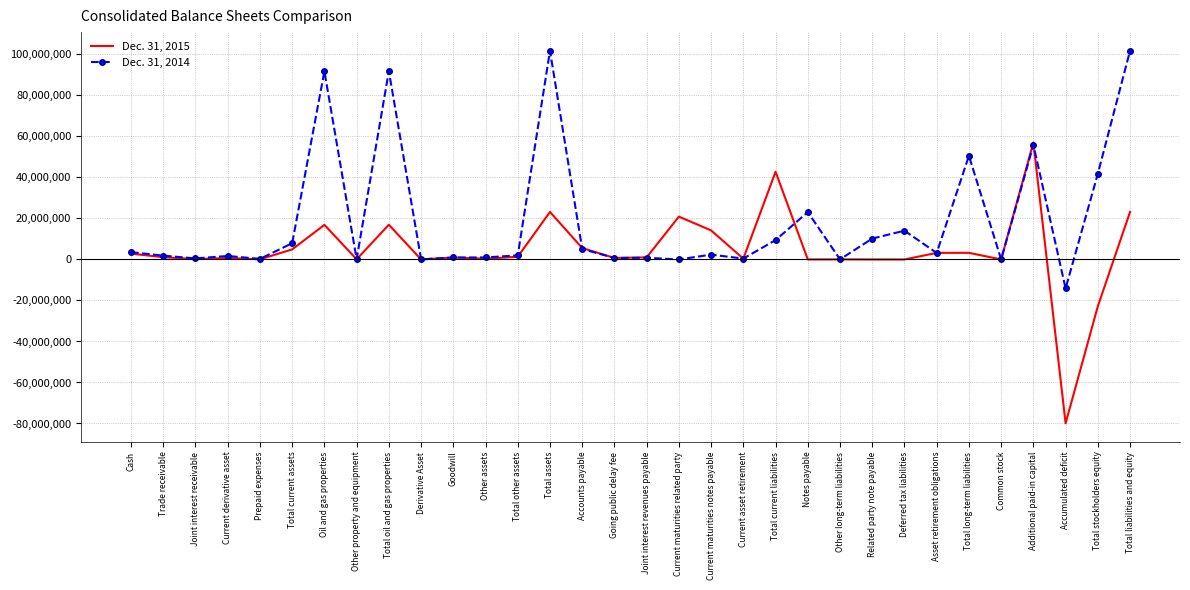

Which series has the largest total across all categories?

Dec. 31, 2014